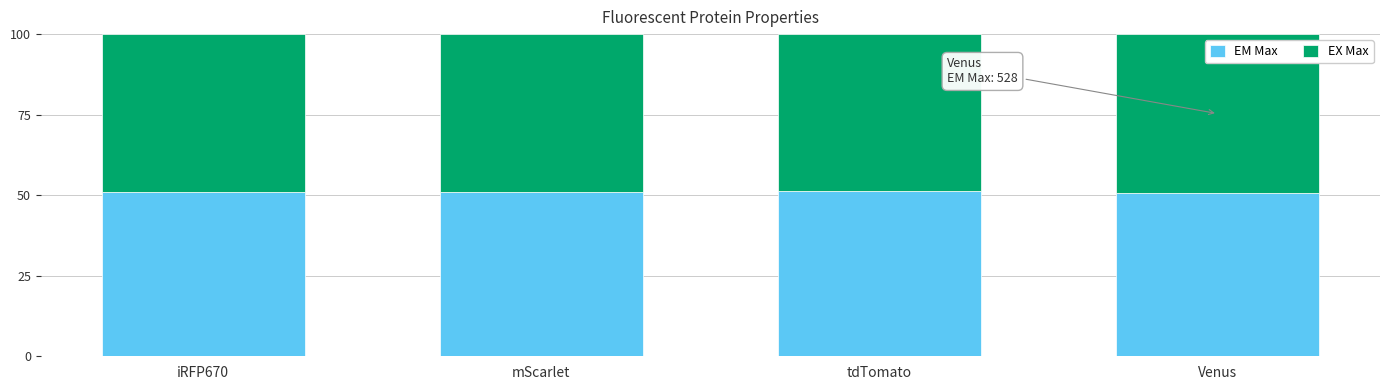

Does the chart contain any negative values?

No